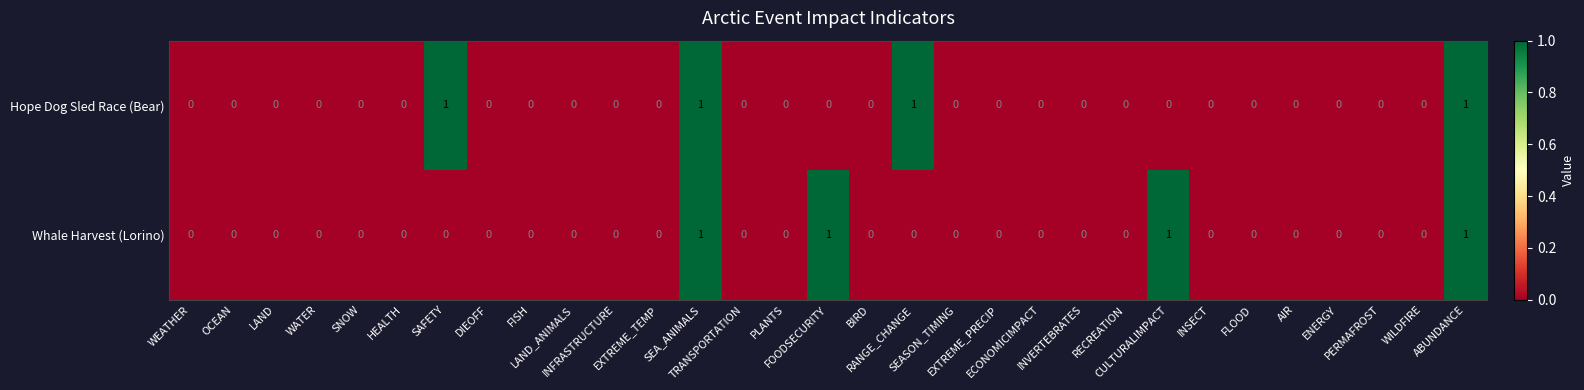

Count the number of data series in this chart.

2